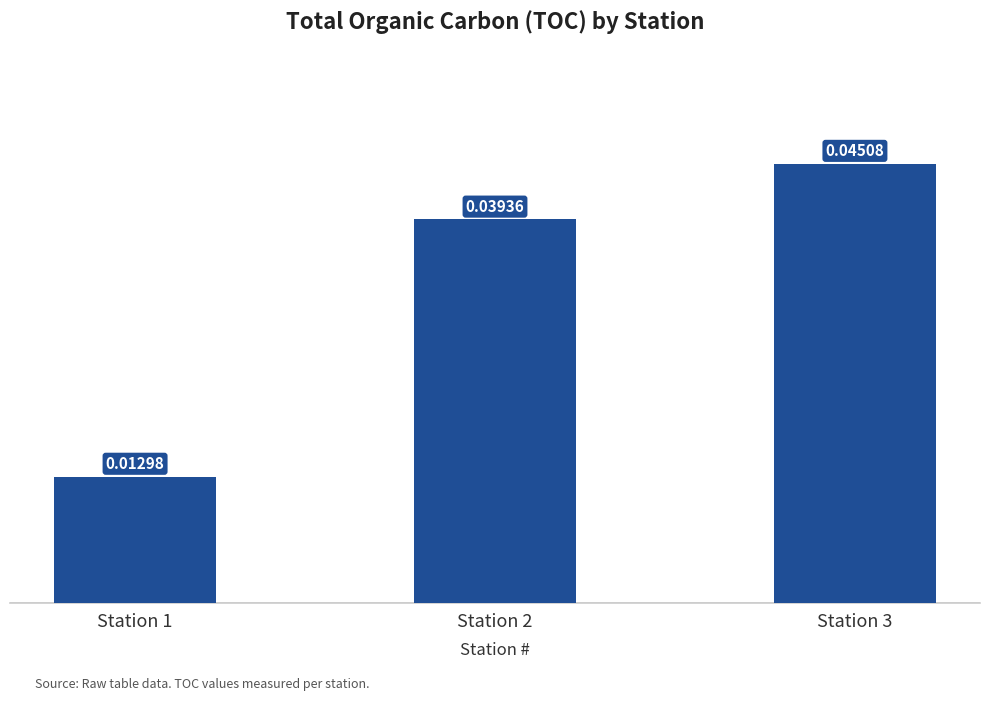

List the labels in order of value, largest first.

Station 3, Station 2, Station 1